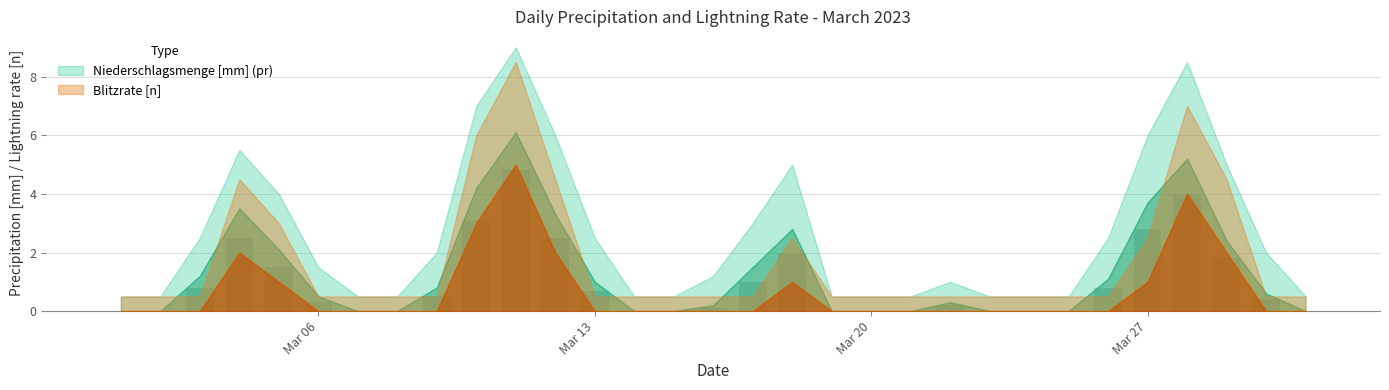

What is the sum of all values?

29.8